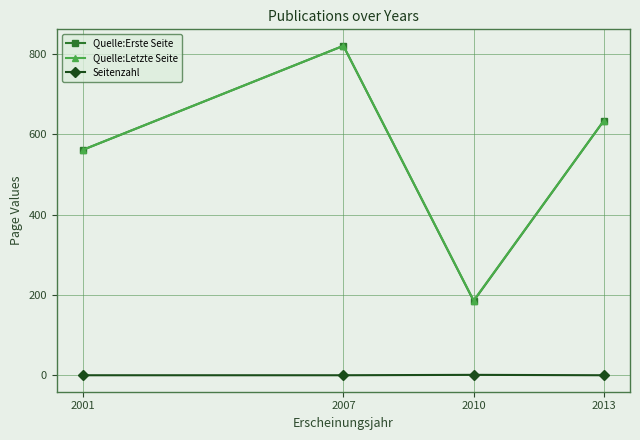

The value of Quelle:Erste Seite at 2001 is 331. True or false?

False